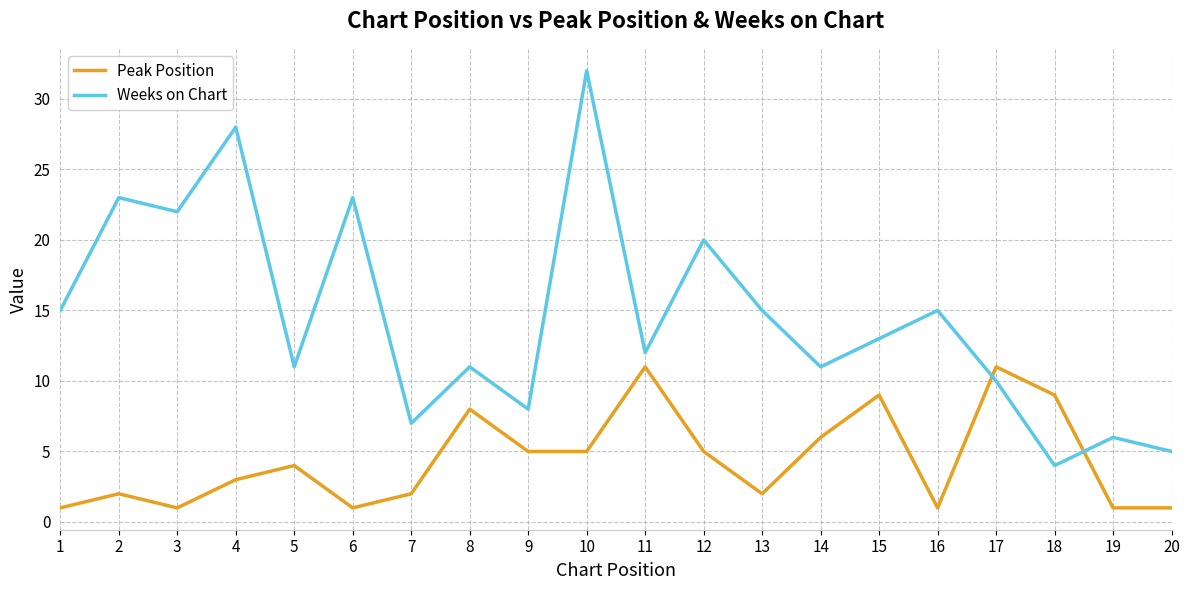

Reading right to left, what are all the values shown in this chart?

Peak Position: 1	1	9	11	1	9	6	2	5	11	5	5	8	2	1	4	3	1	2	1
Weeks on Chart: 5	6	4	10	15	13	11	15	20	12	32	8	11	7	23	11	28	22	23	15